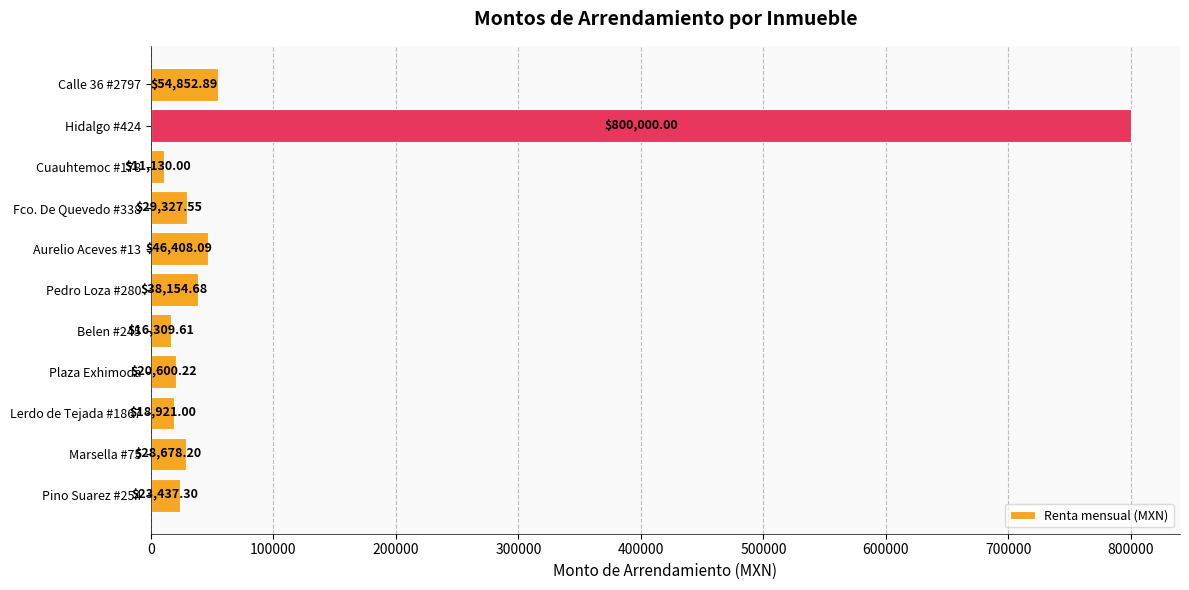

List the labels in order of value, smallest first.

Cuauhtemoc #178, Belen #245, Lerdo de Tejada #1867, Plaza Exhimoda, Pino Suarez #254, Marsella #75, Fco. De Quevedo #338, Pedro Loza #280, Aurelio Aceves #13, Calle 36 #2797, Hidalgo #424